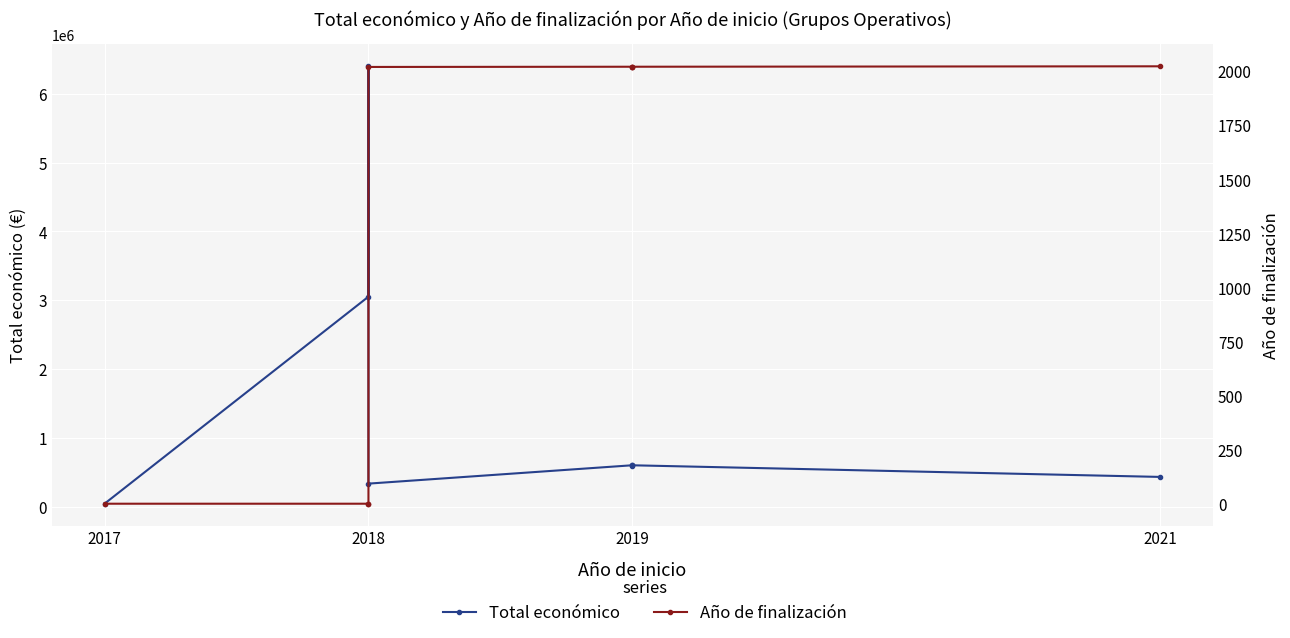

True or false: Año de finalización has more than 1 points higher than both neighbors.

False